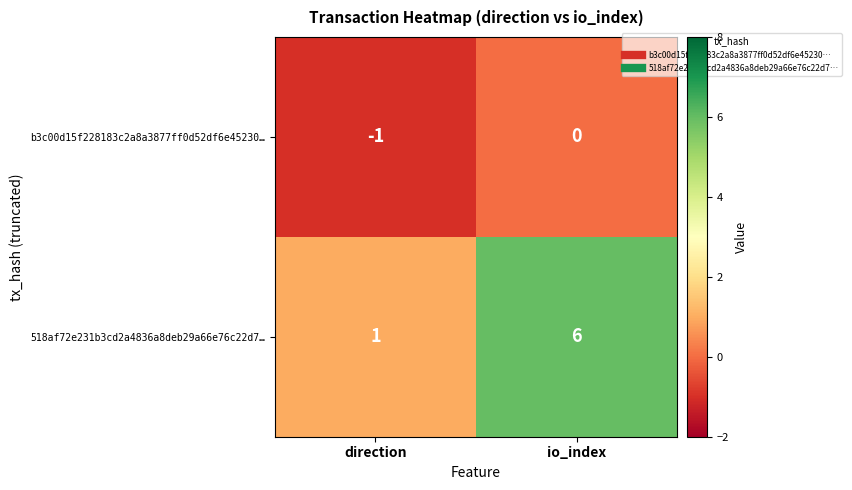

What is the difference between the 518af72e231b3cd2a4836a8deb29a66e76c22d7… values at direction and io_index?

5